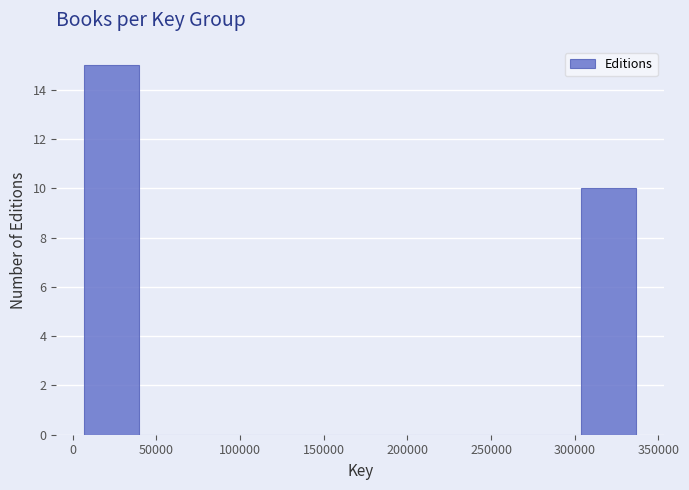

Over which range of the x-axis is the bar tallest?

5000 to 40000